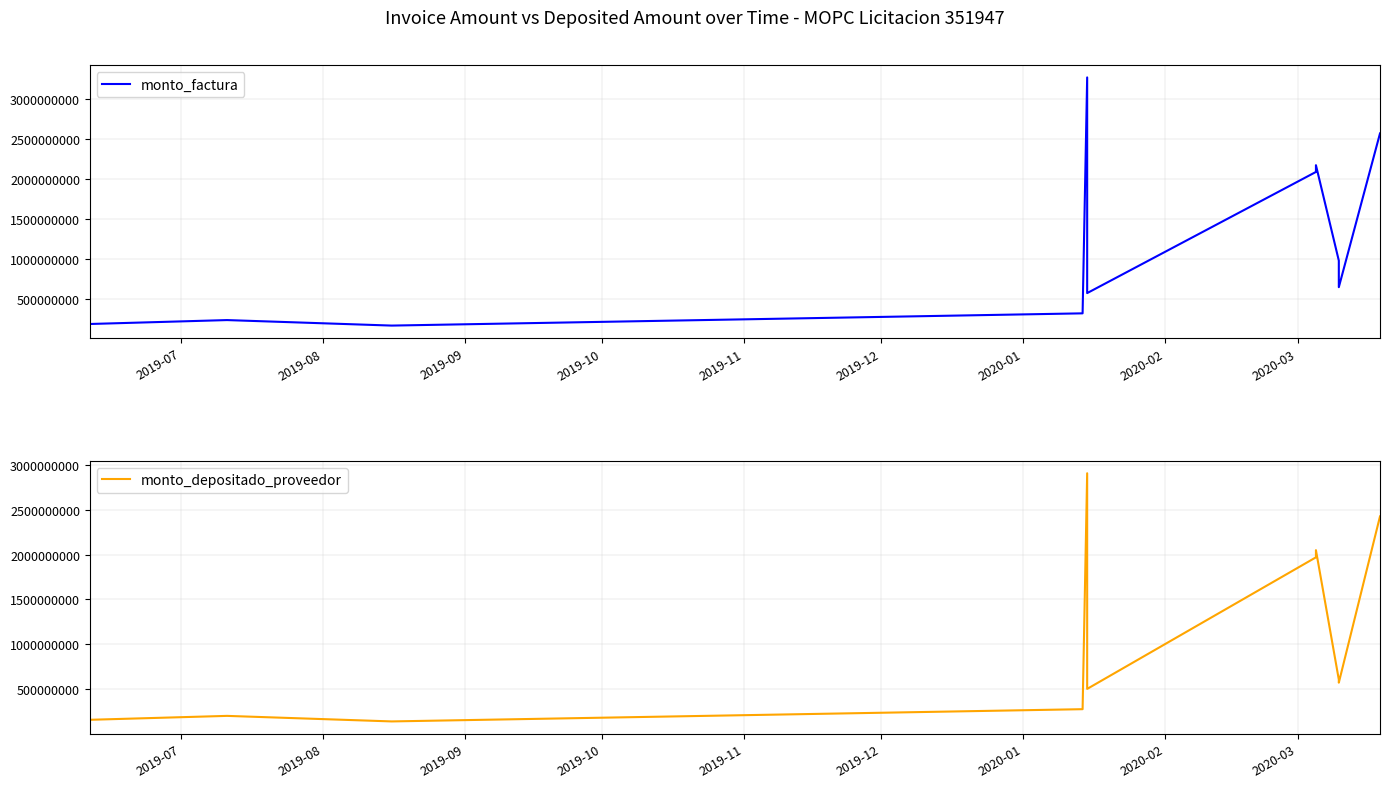

What is the value of the monto_factura point at the 3rd from the left?

231220010